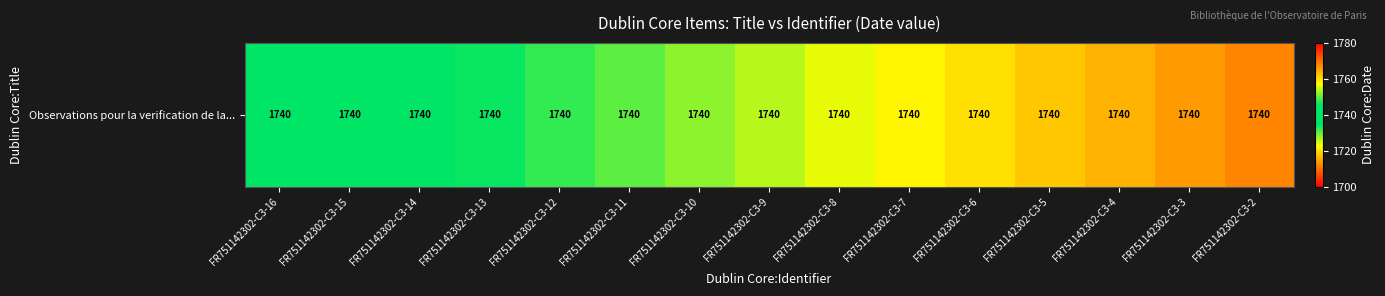

Between FR751142302-C3-7 and FR751142302-C3-4, which is larger?

FR751142302-C3-7